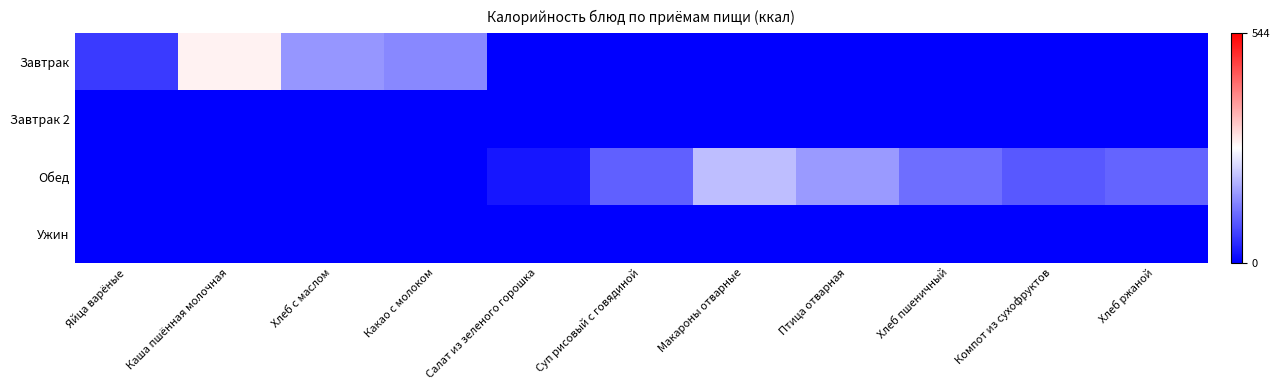

At Птица отварная, list the series in order from largest to smallest.

Обед, Завтрак, Завтрак 2, Ужин